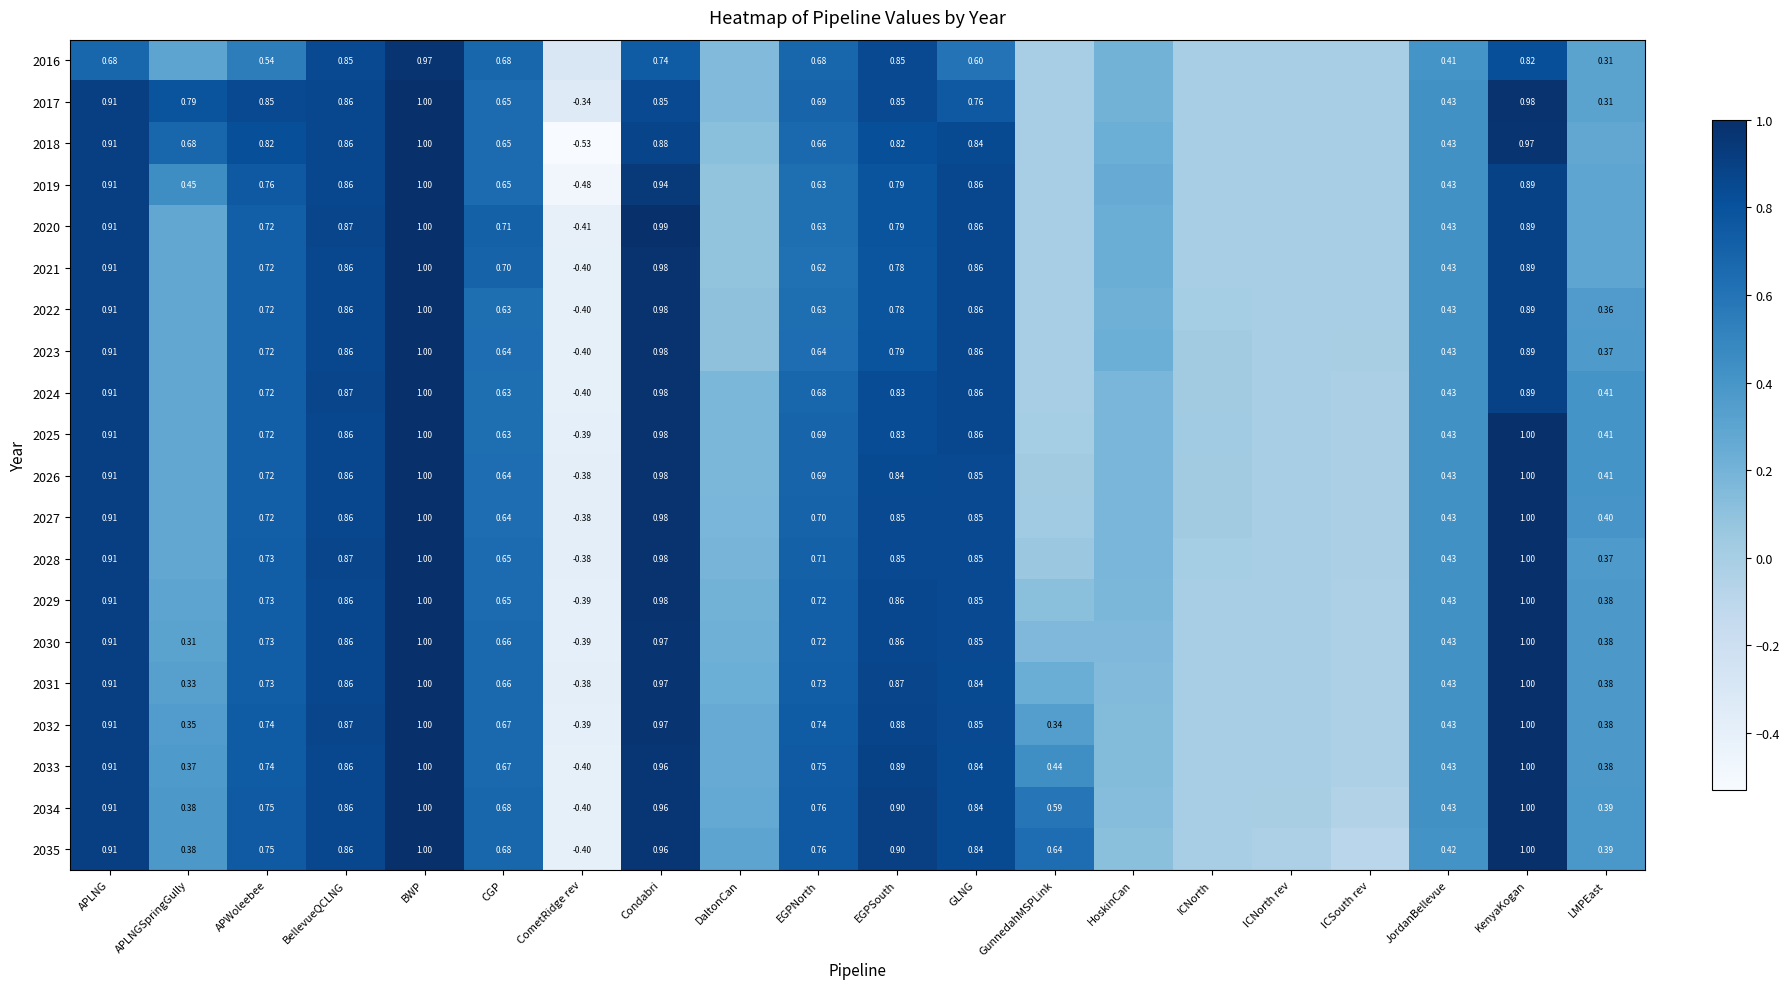

Count the number of data series in this chart.

20